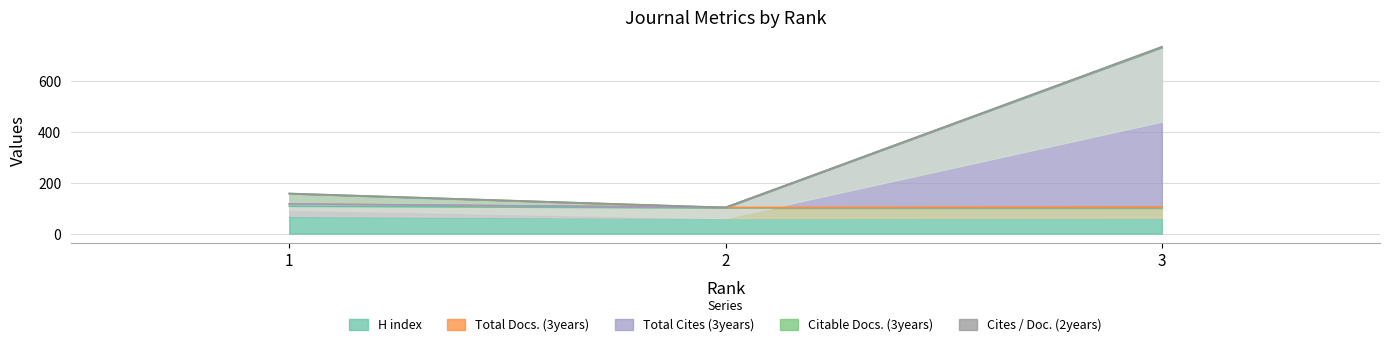

True or false: H index has a value of 31 at 3.

False